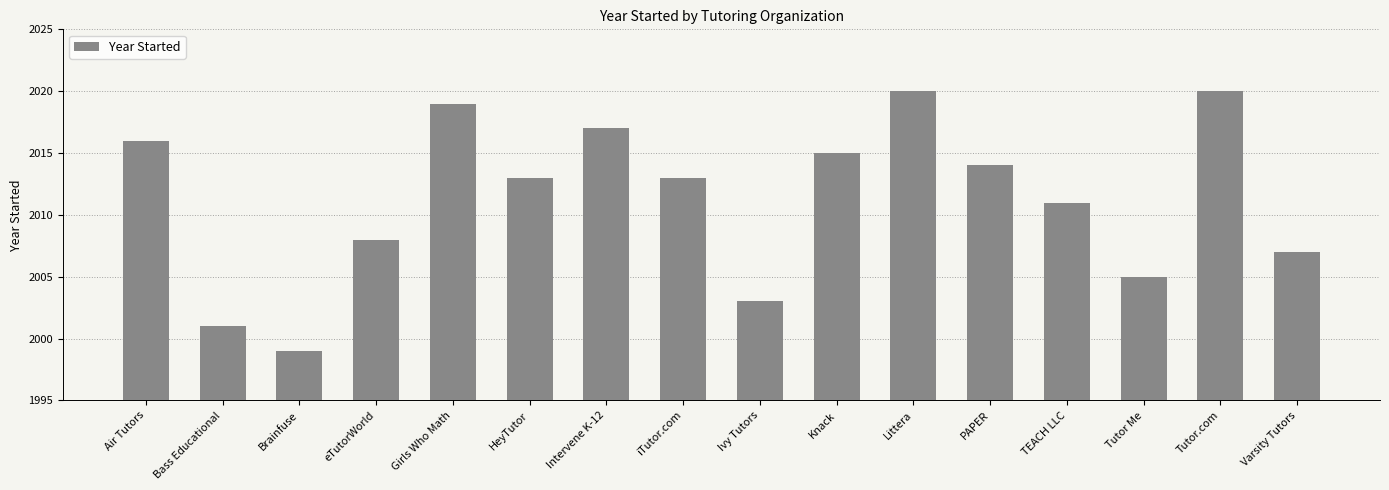

What is the label of the 9th bar from the left?

Ivy Tutors